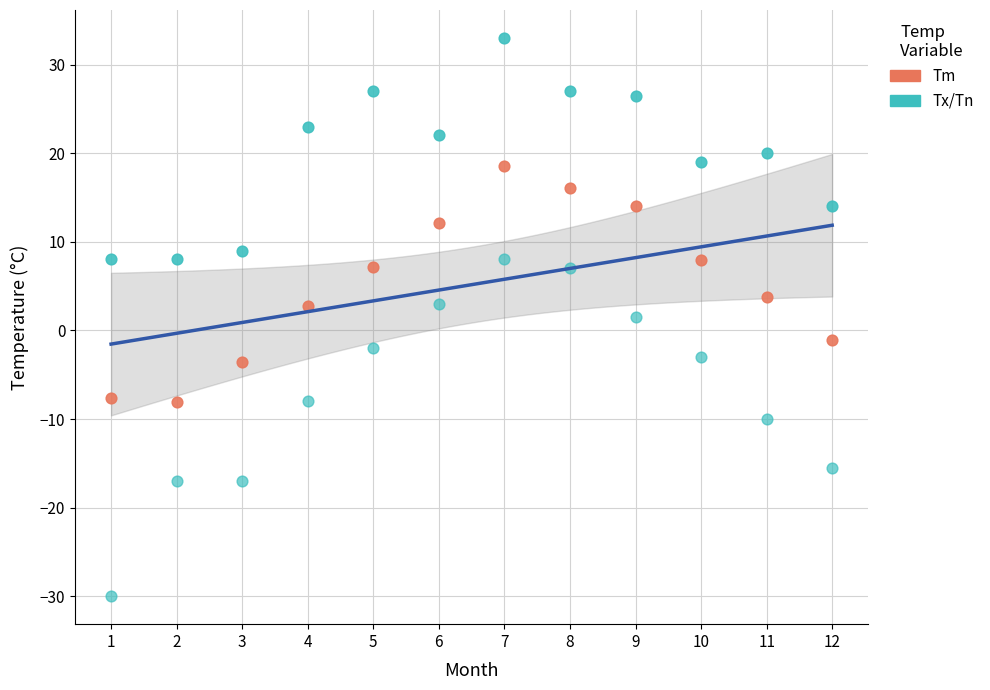

How many data points are displayed?

36